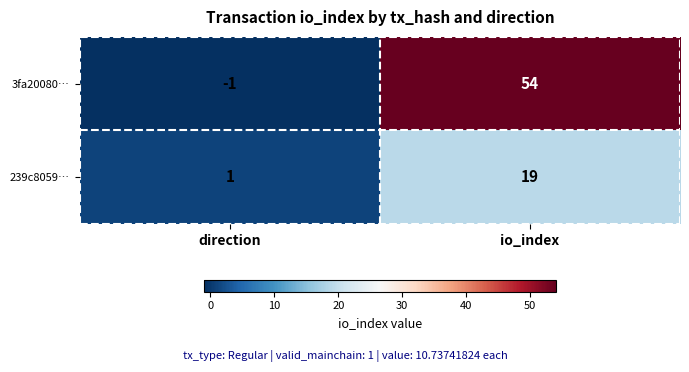

What is the maximum value shown in the chart?

54